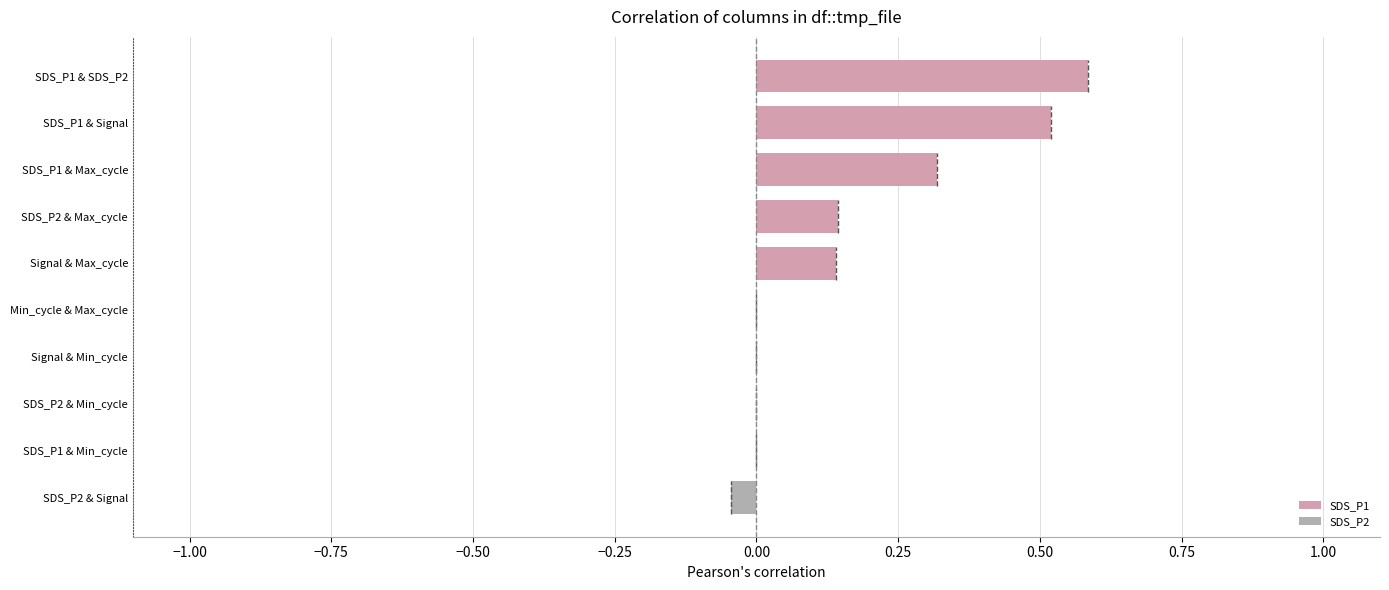

Between Signal & Max_cycle and Signal & Min_cycle, which is larger?

Signal & Max_cycle